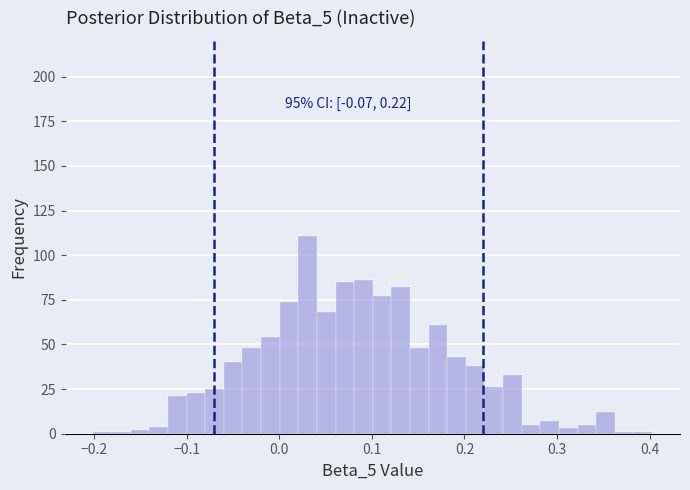

Around what value on the x-axis is the tallest bar? Give the approximate position of its centre, as read against the axis.

0.03